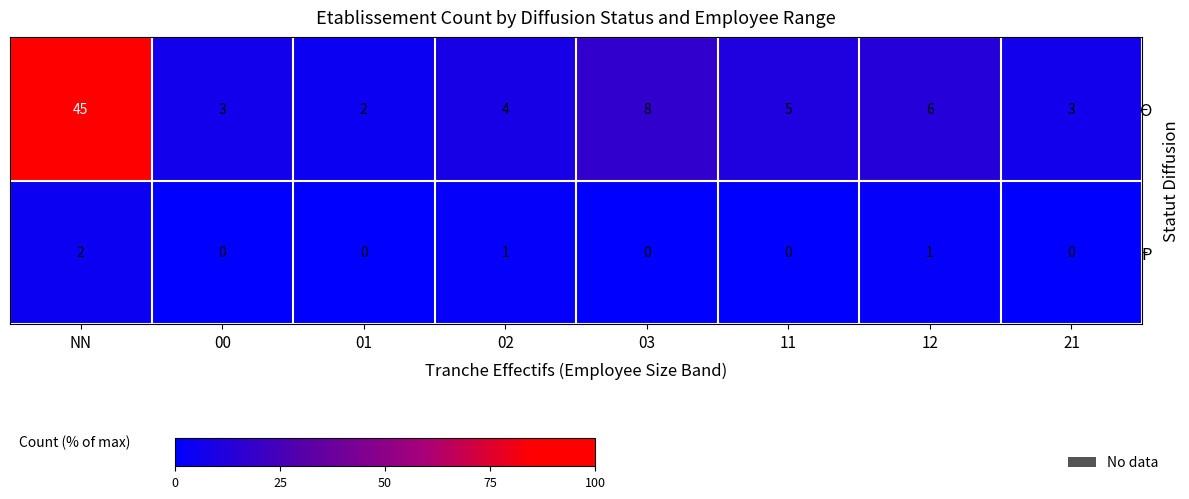

Is it true that O equals 45 at NN?

True